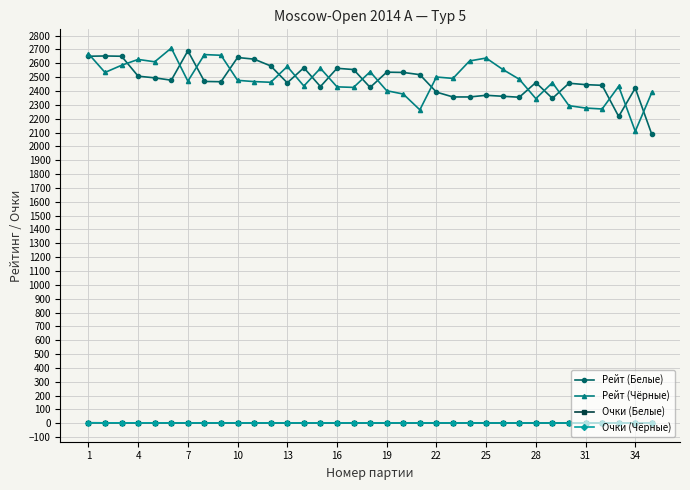

What is the value of the Рейт (Чёрные) point at the 25th from the left?

2638.0